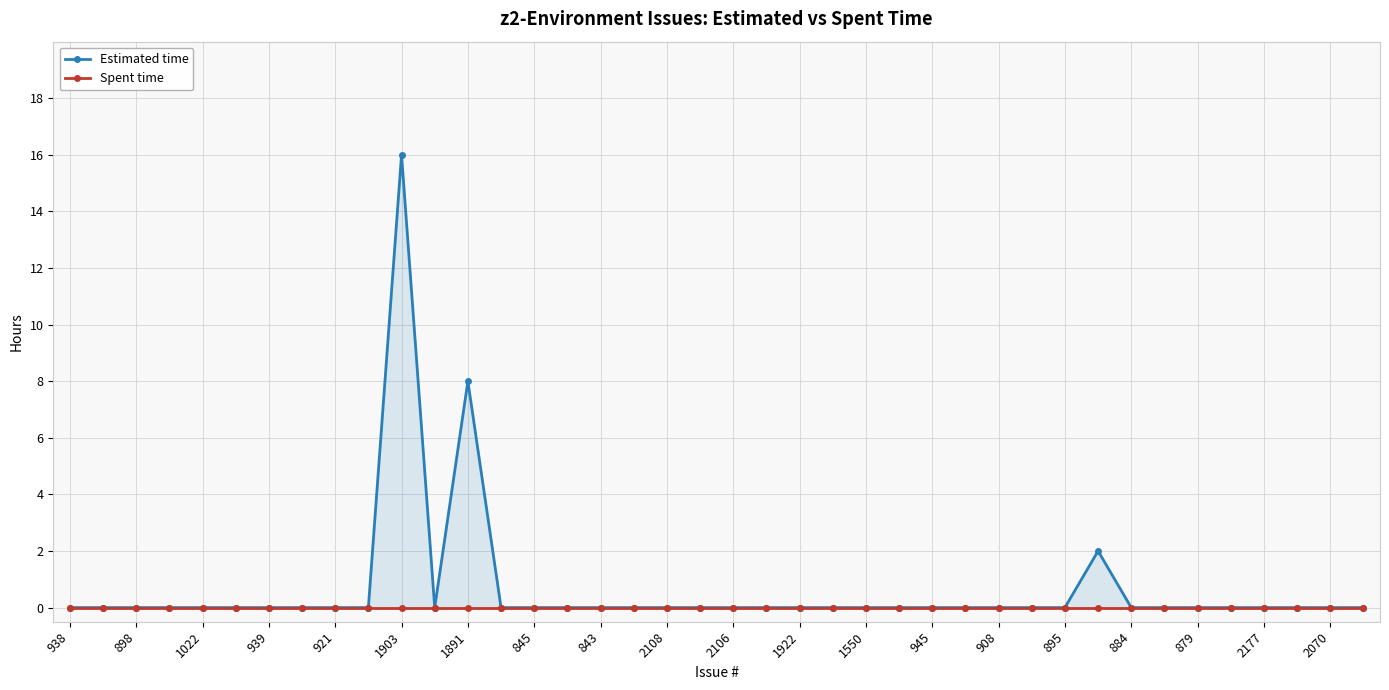

Reading left to right, list all the values displayed in this chart.

Estimated time: 0	0	0	0	0	0	0	0	0	0	16	0	8	0	0	0	0	0	0	0	0	0	0	0	0	0	0	0	0	0	0	2	0	0	0	0	0	0	0	0
Spent time: 0	0	0	0	0	0	0	0	0	0	0	0	0	0	0	0	0	0	0	0	0	0	0	0	0	0	0	0	0	0	0	0	0	0	0	0	0	0	0	0